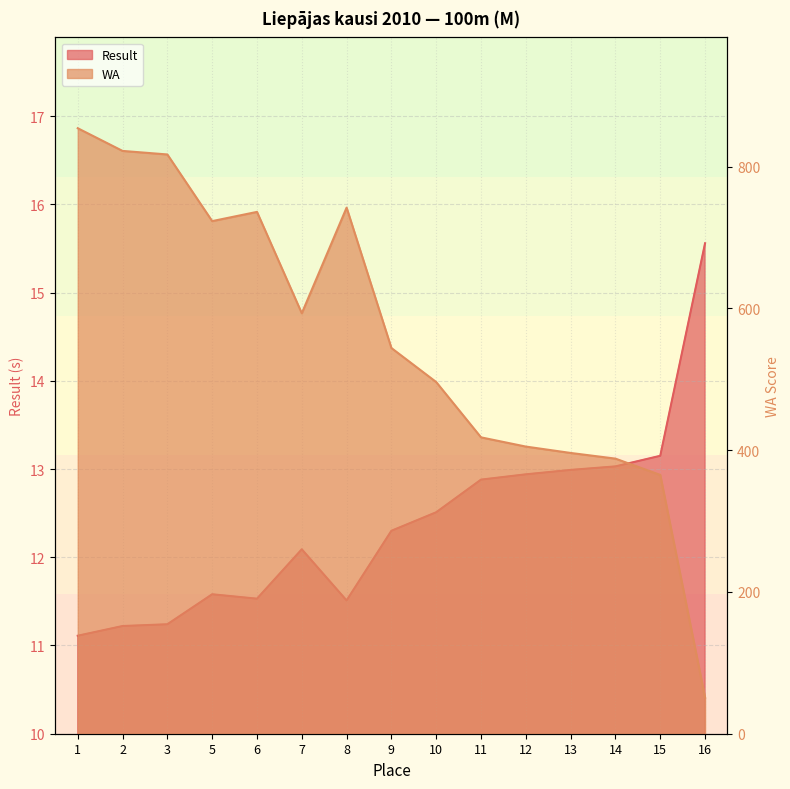

Rank the series by their maximum value, from highest to lowest.

WA, Result